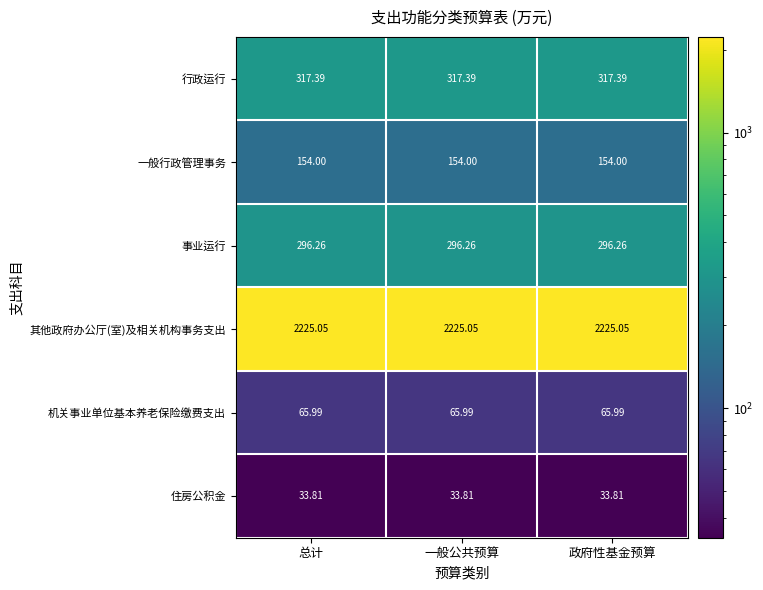

Rank the series at 总计 from highest to lowest value.

其他政府办公厅(室)及相关机构事务支出, 行政运行, 事业运行, 一般行政管理事务, 机关事业单位基本养老保险缴费支出, 住房公积金